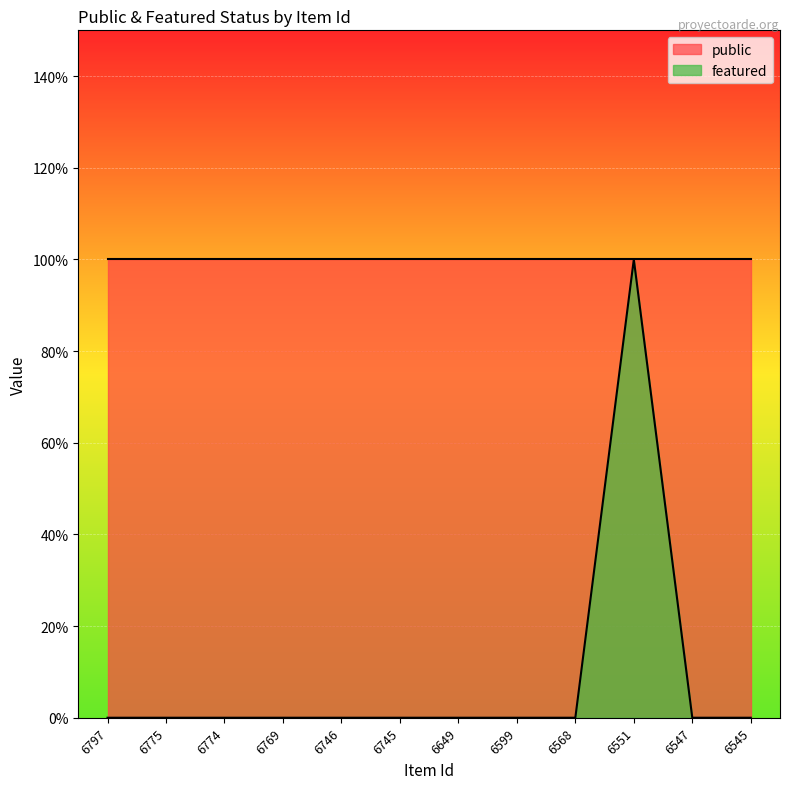

Which has a higher value, 6599 or 6545?

6599